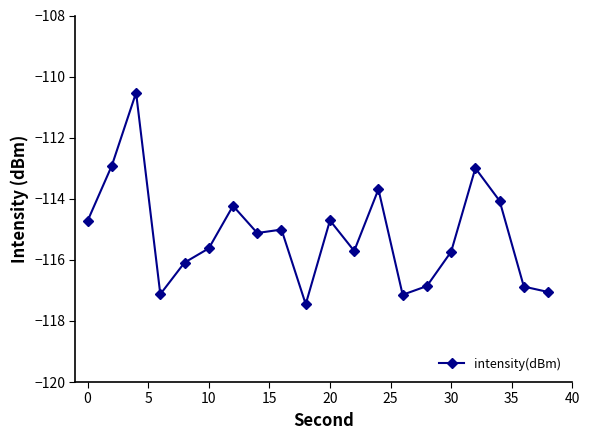

How many points are higher than both their immediate neighbors (excluding endpoints)?

6